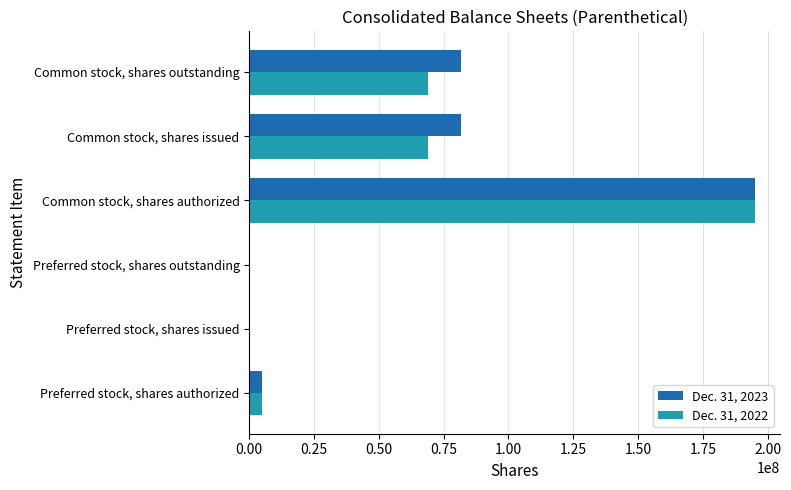

Which label corresponds to the largest value in the chart?

Common stock, shares authorized